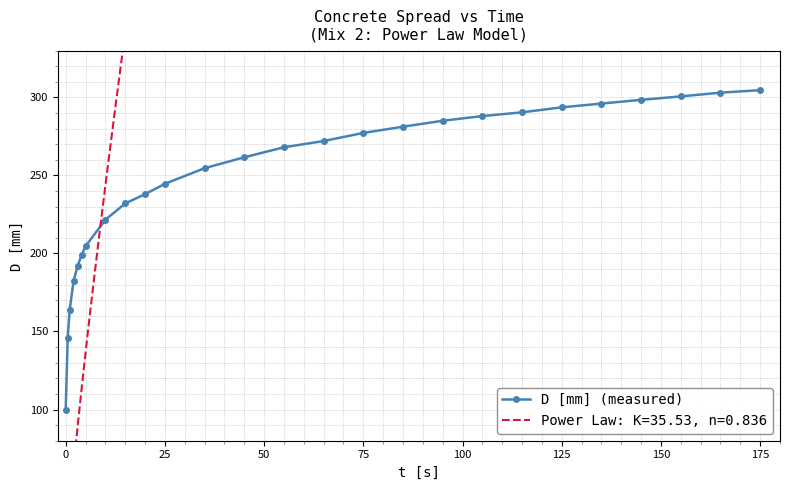

The D [mm] (measured) series shows 495.4 at 125. True or false?

False